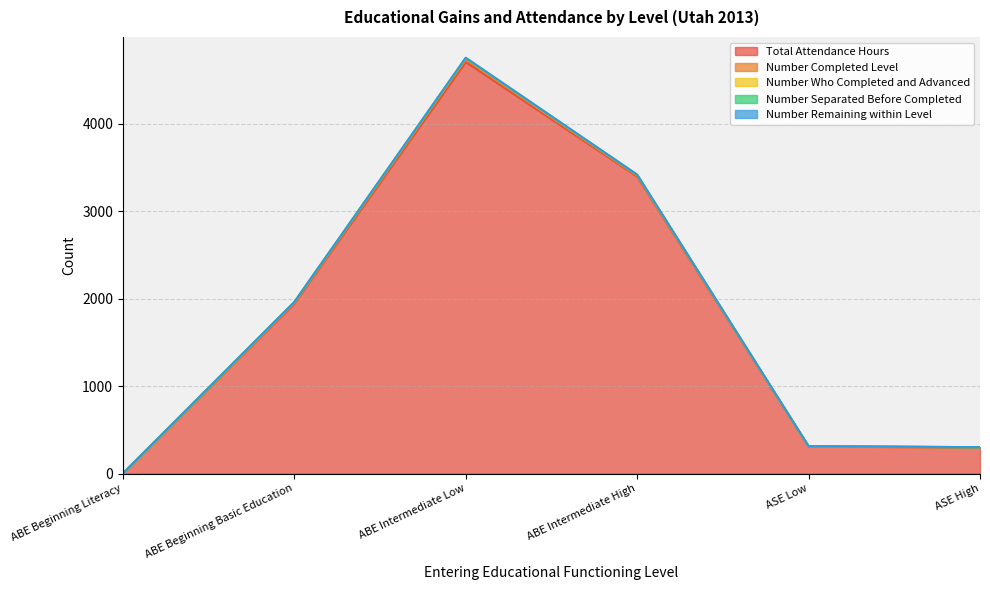

At how many categories does at least one series exceed 343?

3